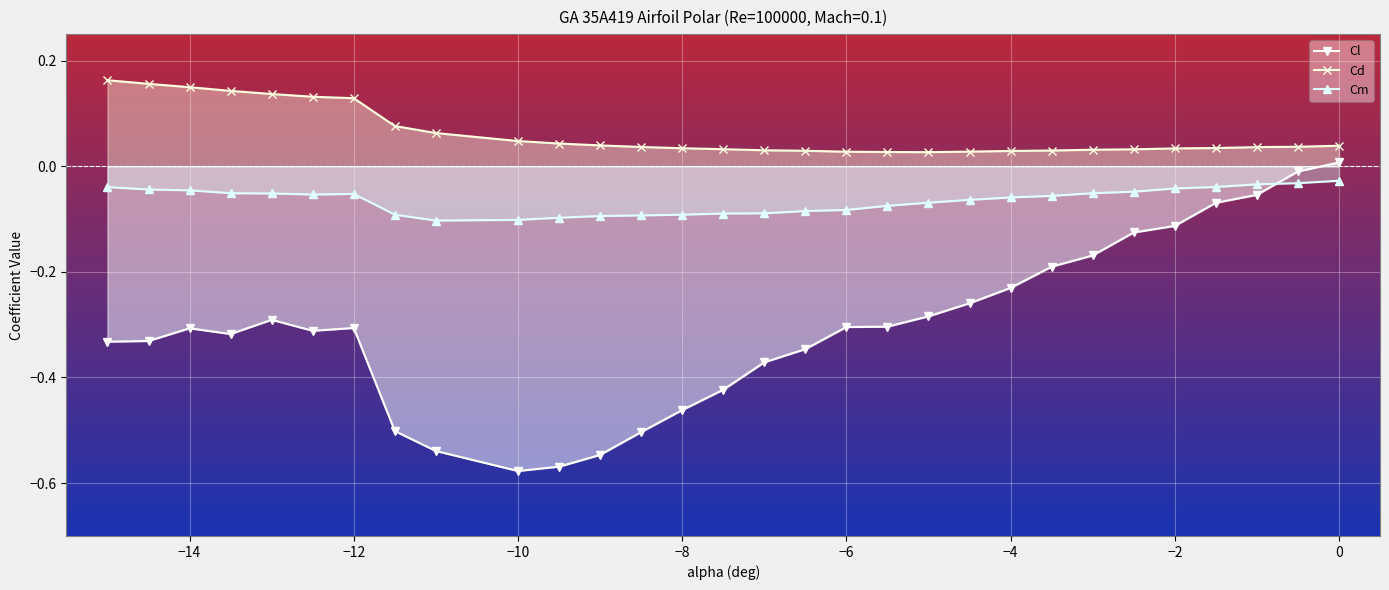

True or false: Cd and Cm intersect in this chart.

False